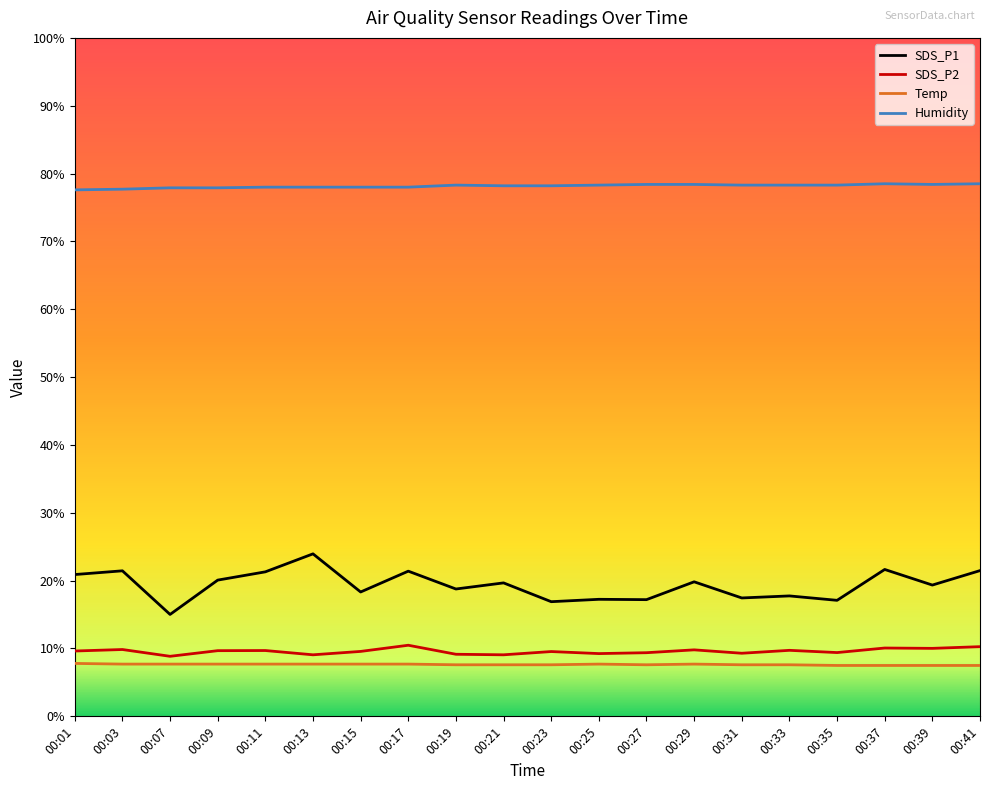

The value of Humidity at 00:19 is 44.0. True or false?

False